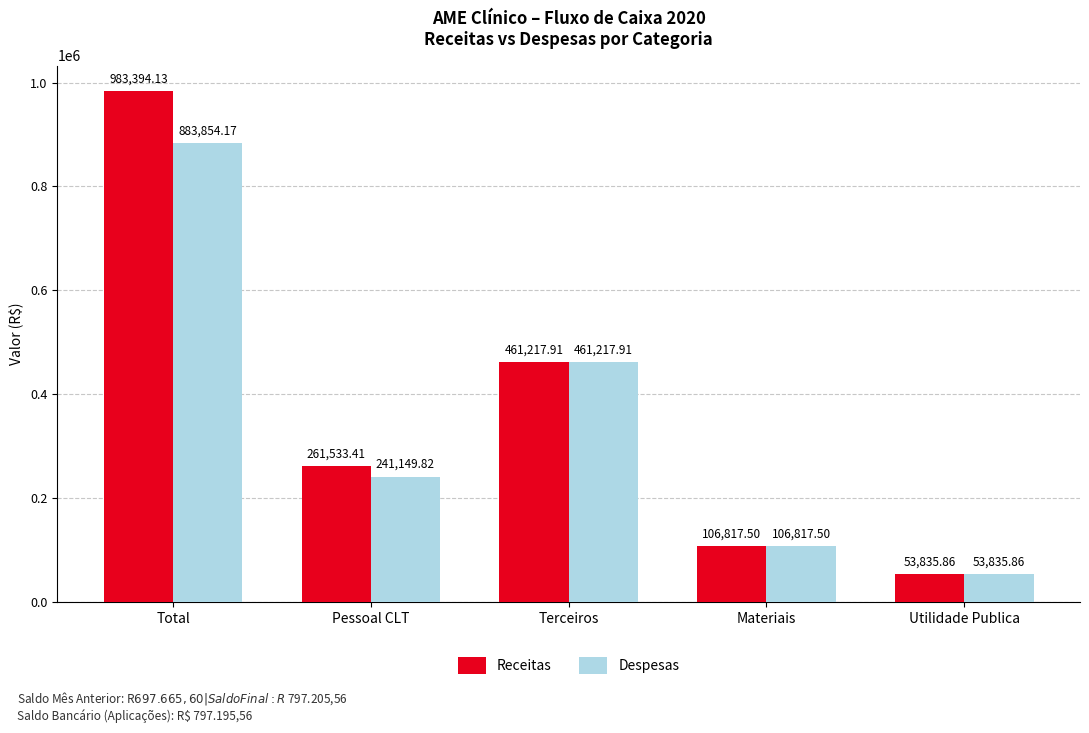

Which label corresponds to the largest value in the chart?

Total